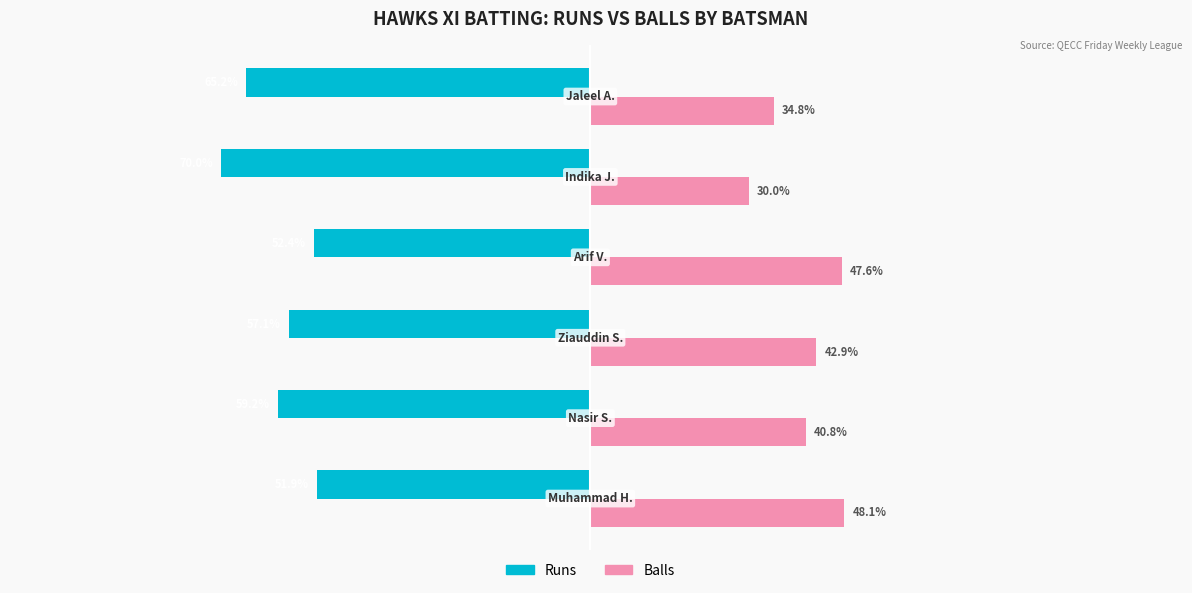

Which series has the largest total across all categories?

Balls